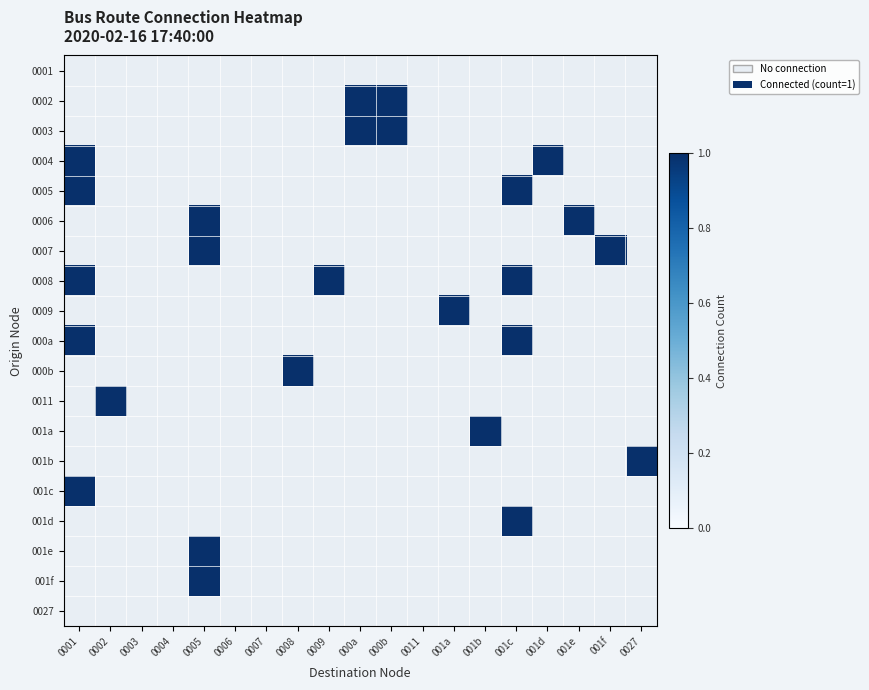

How many series are shown in this chart?

19